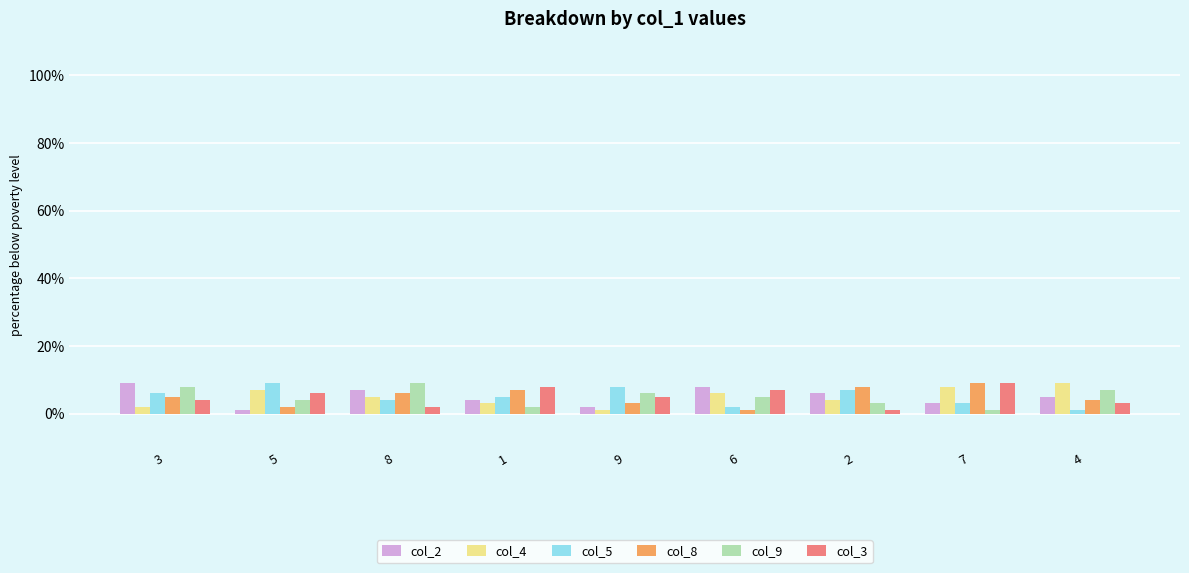

Are the bars horizontal?

No